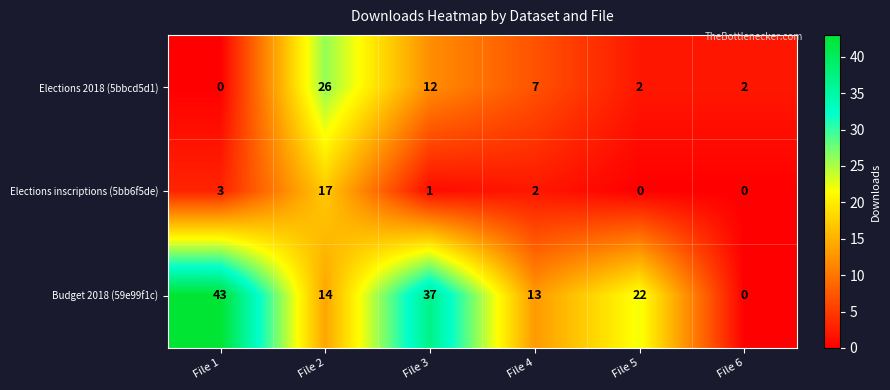

What is the spread (max minus min) of values at File 4?

11